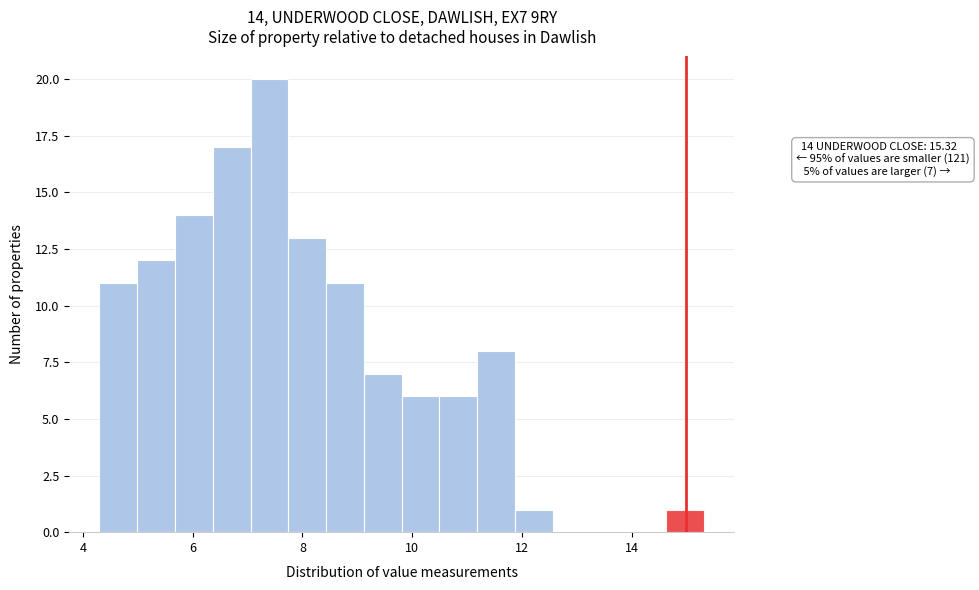

Around what value on the x-axis is the tallest bar? Give the approximate position of its centre, as read against the axis.

7.4